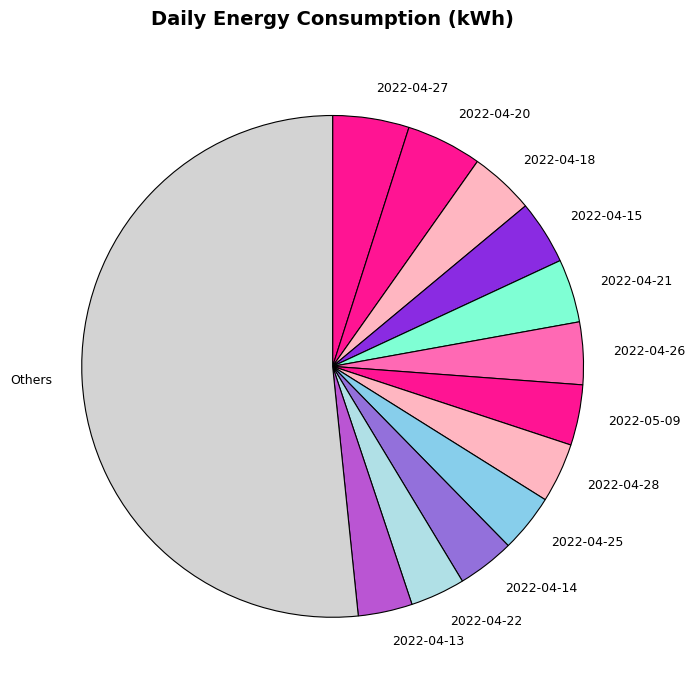

Is there a majority slice in this chart?

Yes